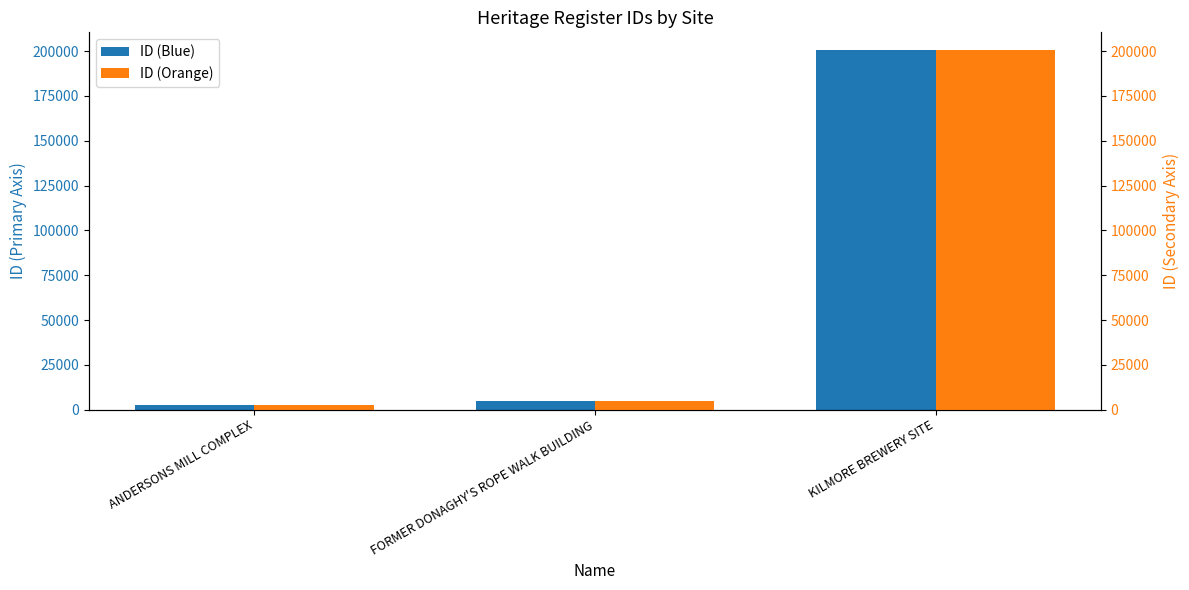

Reading left to right, transcribe all the data shown in this chart.

ID (Blue): ANDERSONS MILL COMPLEX=2366	FORMER DONAGHY'S ROPE WALK BUILDING=4819	KILMORE BREWERY SITE=200423
ID (Orange): ANDERSONS MILL COMPLEX=2366	FORMER DONAGHY'S ROPE WALK BUILDING=4819	KILMORE BREWERY SITE=200423